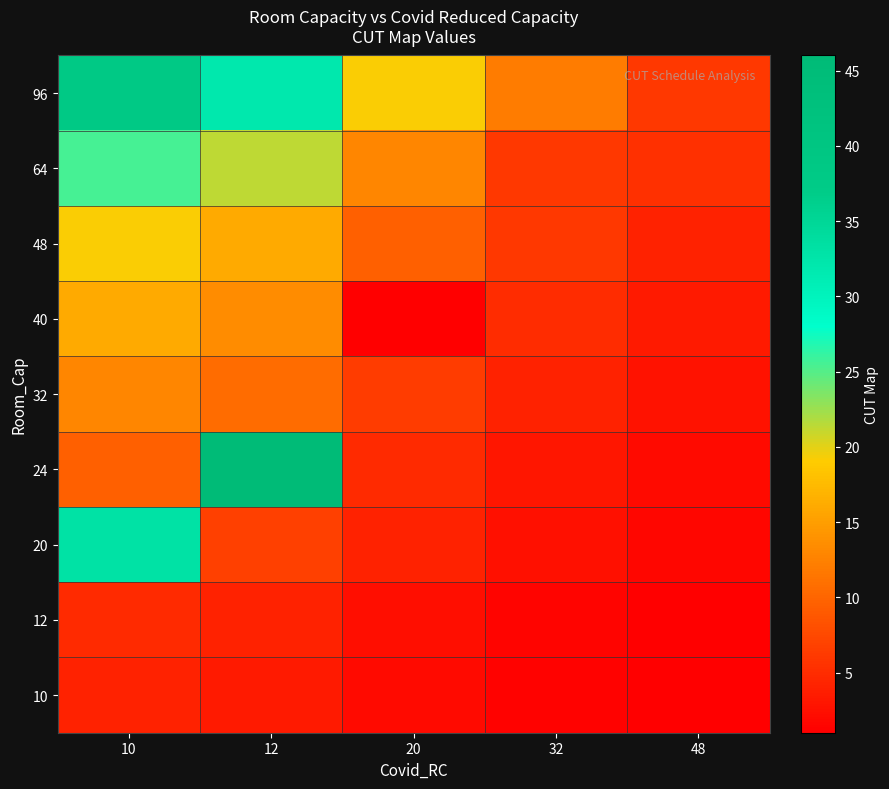

List the series in order of their peak value, lowest first.

10, 12, 32, 40, 48, 64, 20, 96, 24